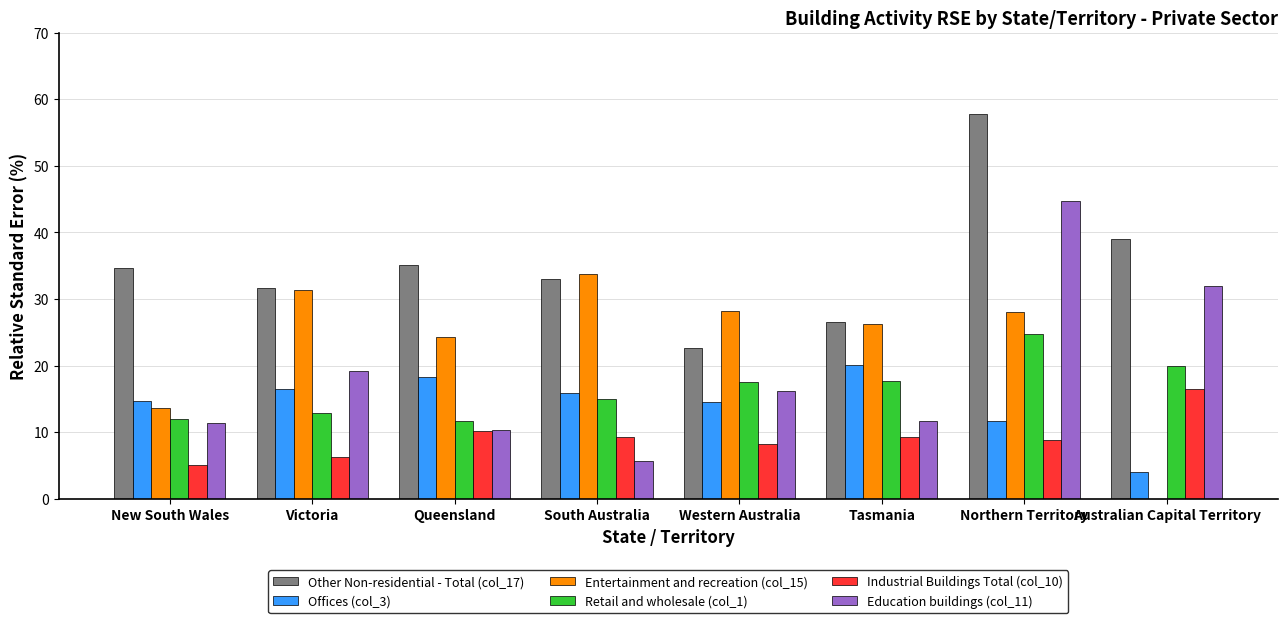

Which category has the highest value in the Education buildings (col_11) series?

Northern Territory